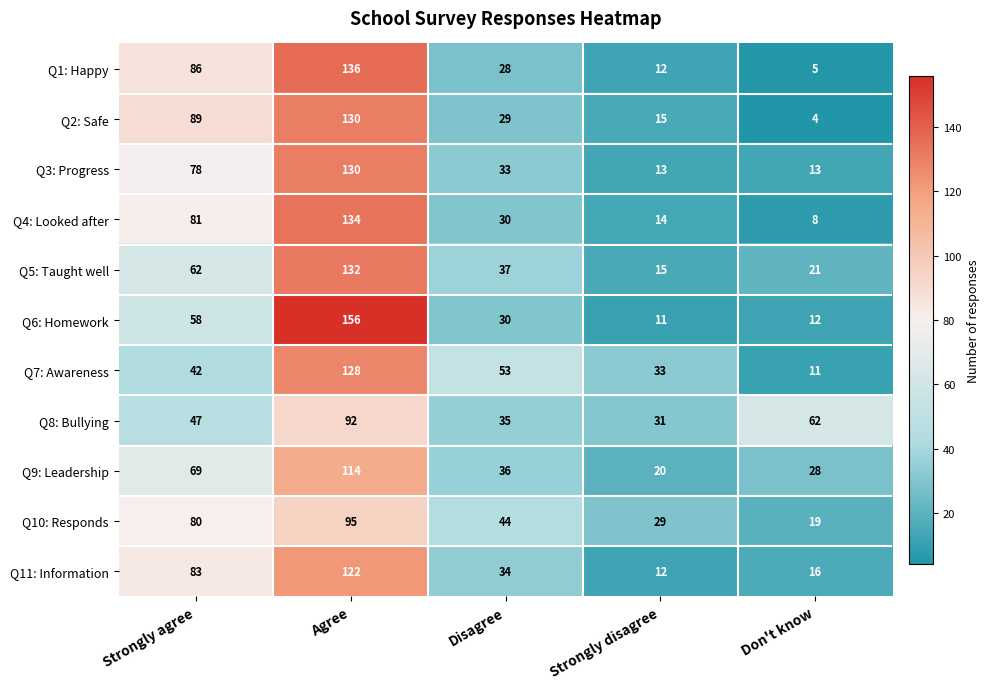

Which series has the widest spread of values?

Q6: Homework